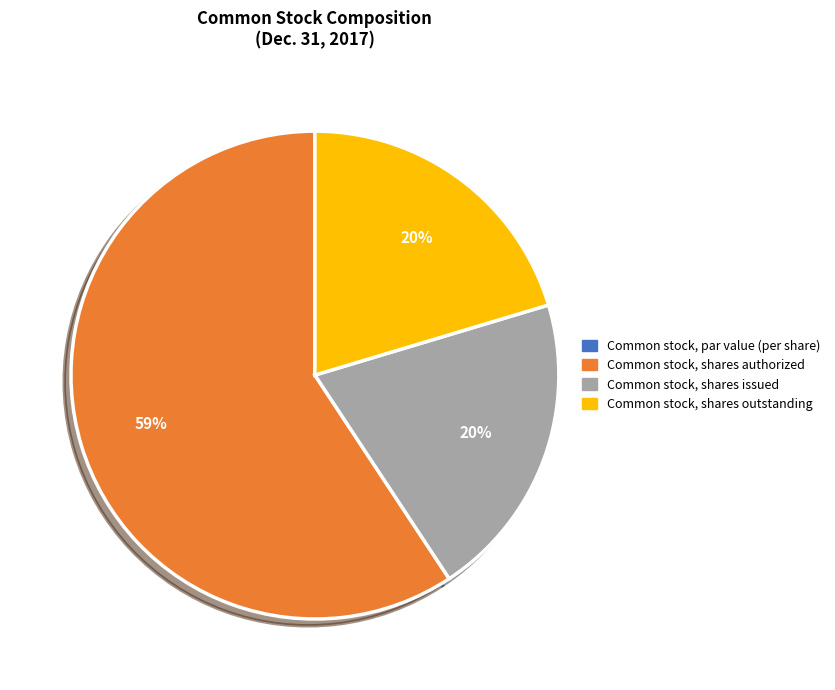

Which category has the biggest portion of the pie?

Common stock, shares authorized